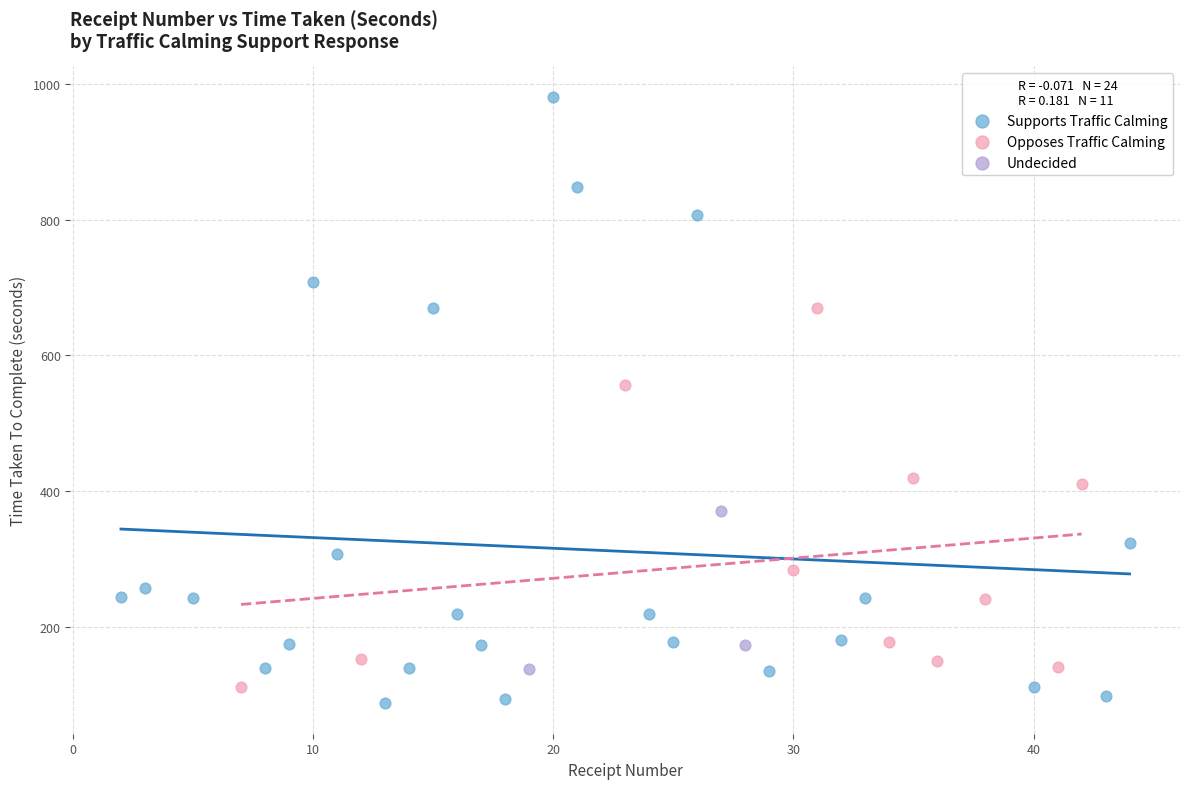

Which series reaches the minimum Y coordinate?

Supports Traffic Calming